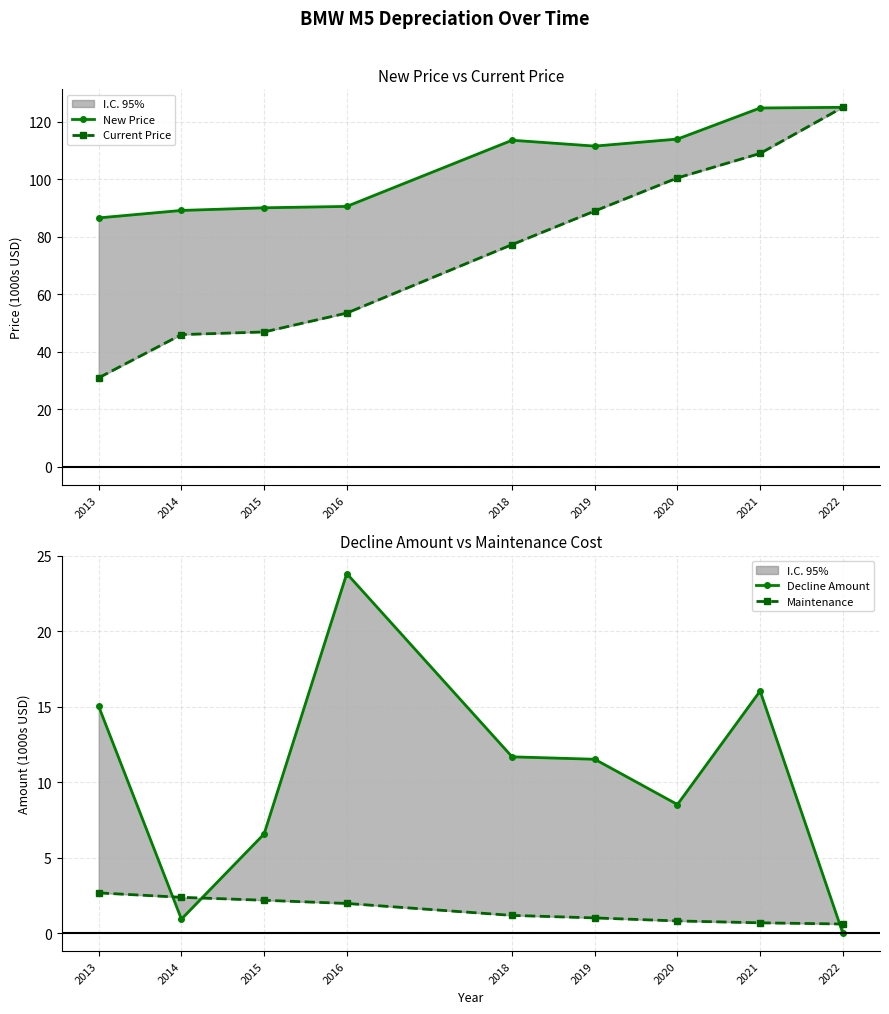

At 2020, list the series in order from smallest to largest.

Maintenance, Decline Amount, Current Price, New Price